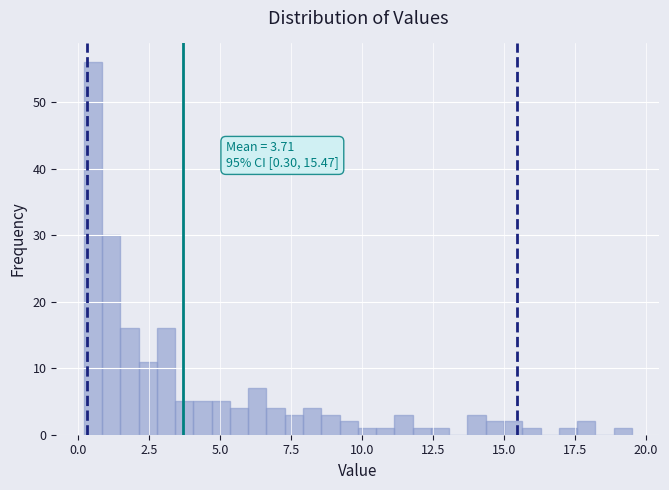

Read against the x-axis, roughly where is the centre of the tallest bar?

0.5